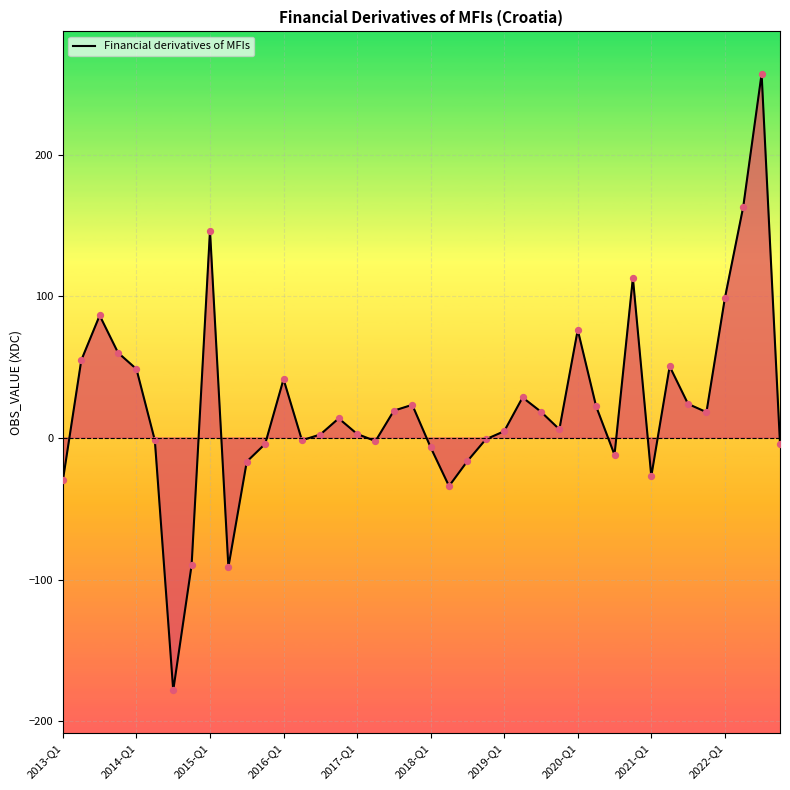

What is the change in value from 2018-Q1 to 31?

+114.8